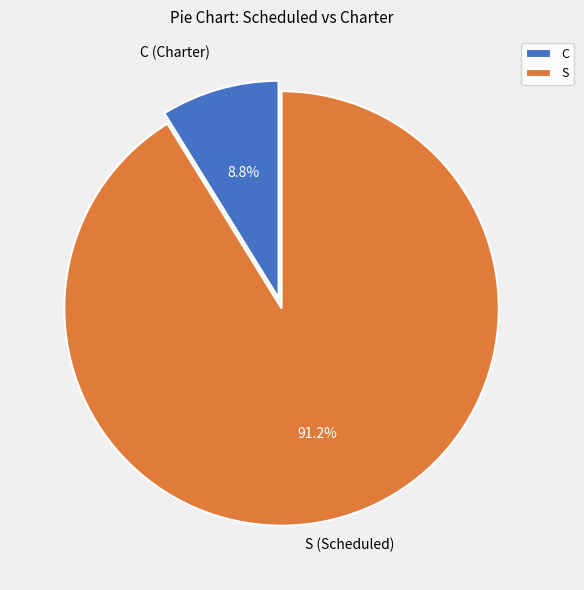

Count the number of slices in the pie.

2